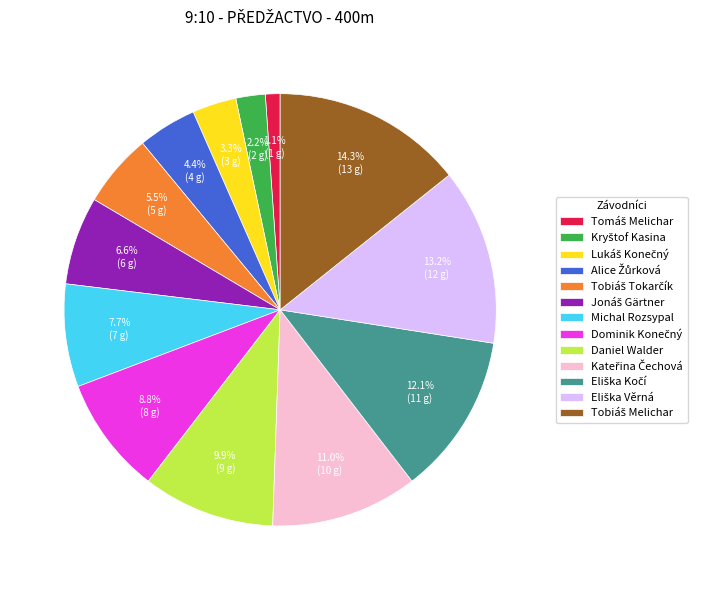

Does any single category account for the majority?

No